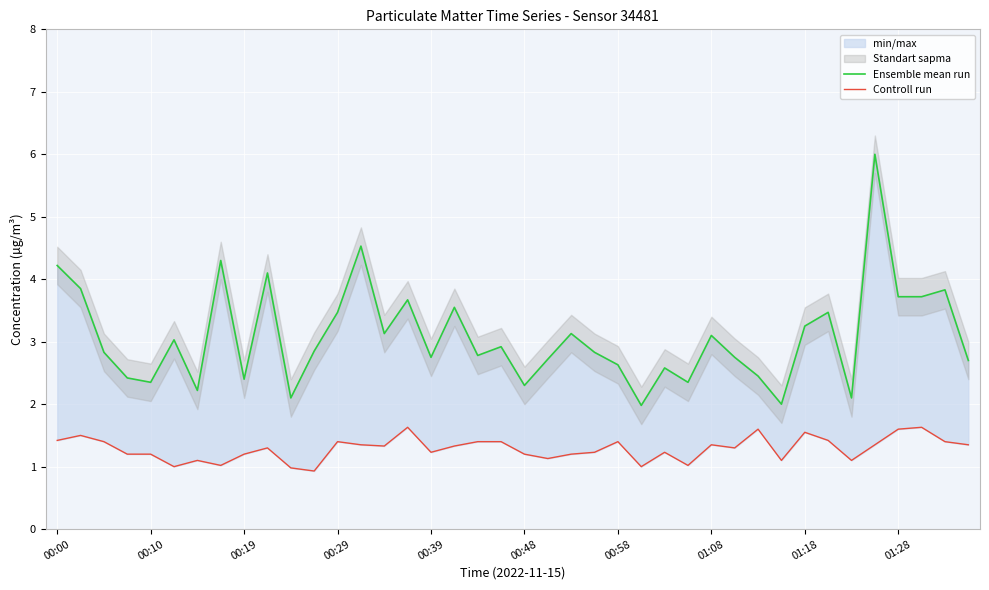

Reading left to right, transcribe all the data shown in this chart.

Ensemble mean run: 4.2	3.9	2.8	2.4	2.4	3.0	2.2	4.3	2.4	4.1	2.1	2.9	3.5	4.5	3.1	3.7	2.8	3.5	2.8	2.9	2.3	2.7	3.1	2.8	2.6	2.0	2.6	2.4	3.1	2.8	2.5	2.0	3.2	3.5	2.1	6.0	3.7	3.7	3.8	2.7
Controll run: 1.4	1.5	1.4	1.2	1.2	1.0	1.1	1.0	1.2	1.3	1.0	0.9	1.4	1.4	1.3	1.6	1.2	1.3	1.4	1.4	1.2	1.1	1.2	1.2	1.4	1.0	1.2	1.0	1.4	1.3	1.6	1.1	1.6	1.4	1.1	1.4	1.6	1.6	1.4	1.4